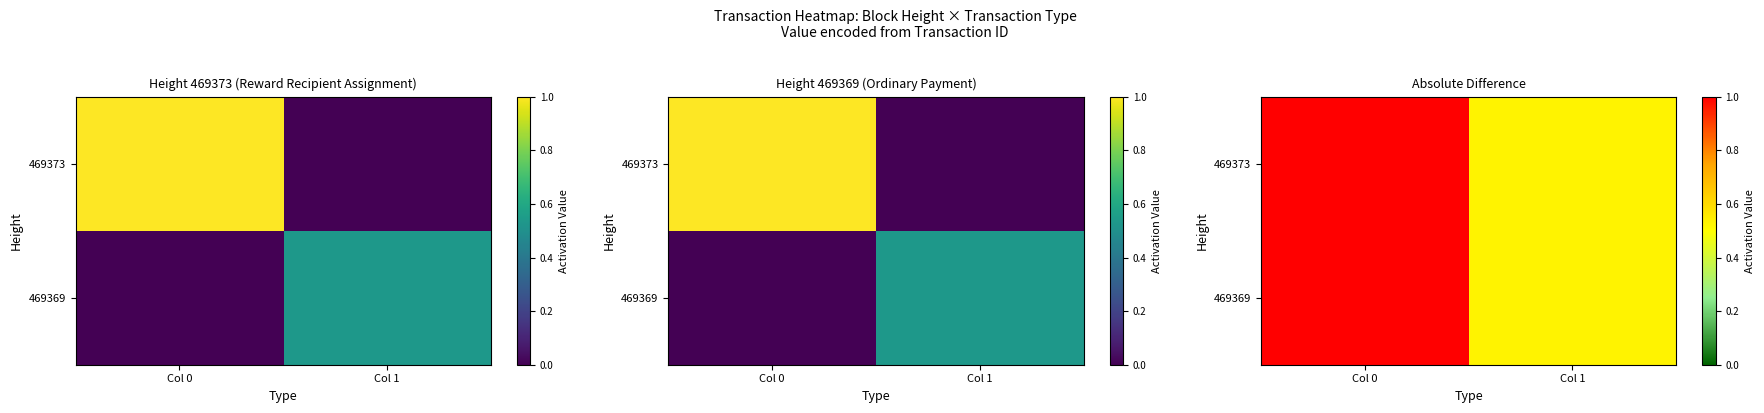

What is the approximate value of 469369 at Col 1?

0.5